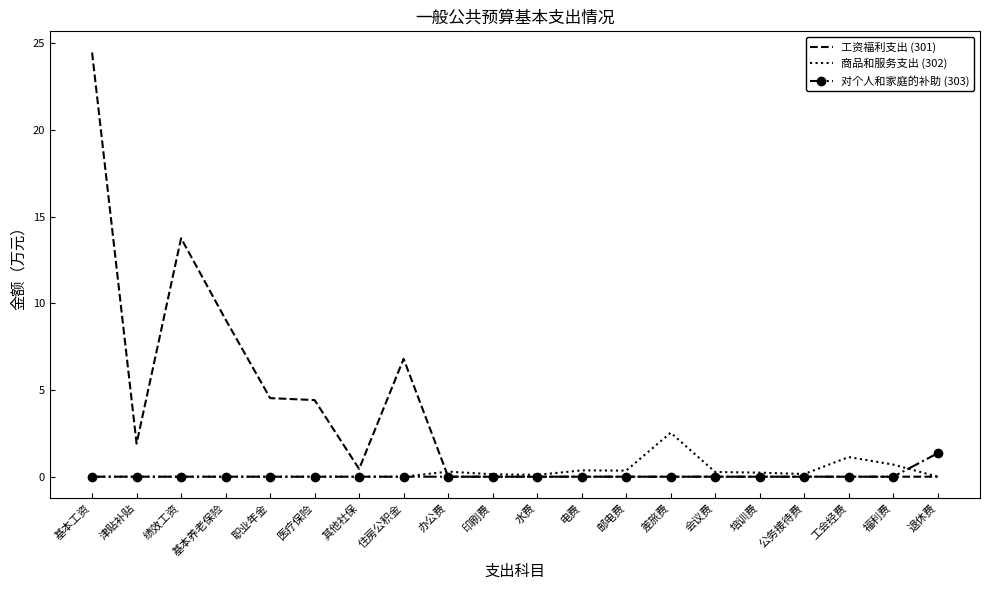

At which label is 工资福利支出 (301) closest to 12?

绩效工资